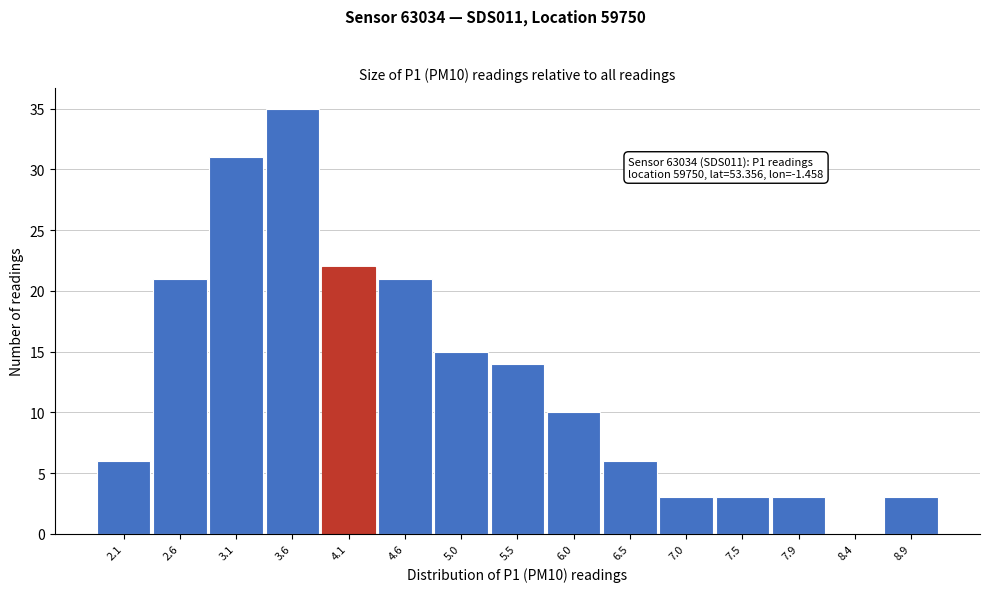

Reading left to right, list all the values displayed in this chart.

2.1=6	2.6=21	3.1=31	3.6=35	4.1=22	4.6=21	5.0=15	5.5=14	6.0=10	6.5=6	7.0=3	7.5=3	7.9=3	8.4=0	8.9=3